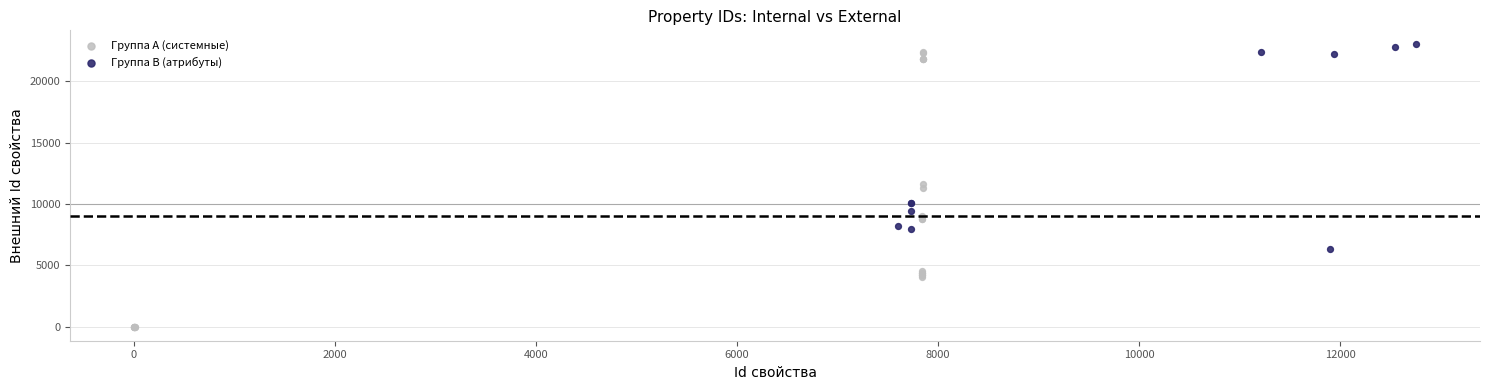

Which series has the largest Y range (max minus min)?

Группа A (системные)